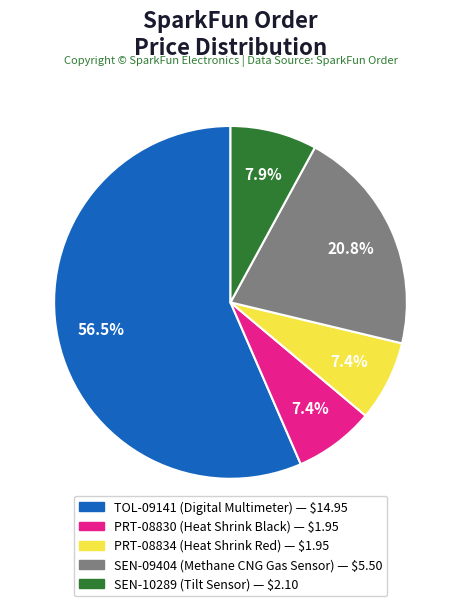

Does any single category account for the majority?

Yes